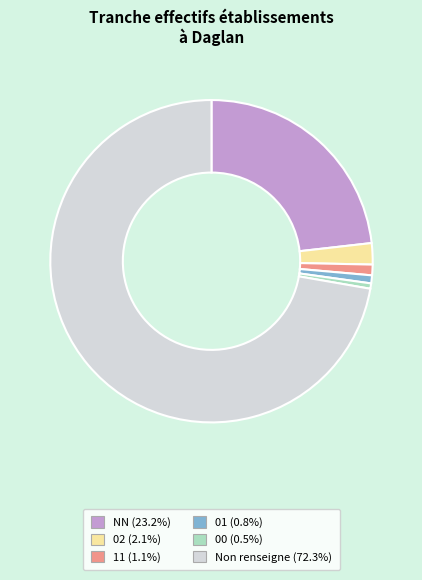

Does any single category account for the majority?

Yes